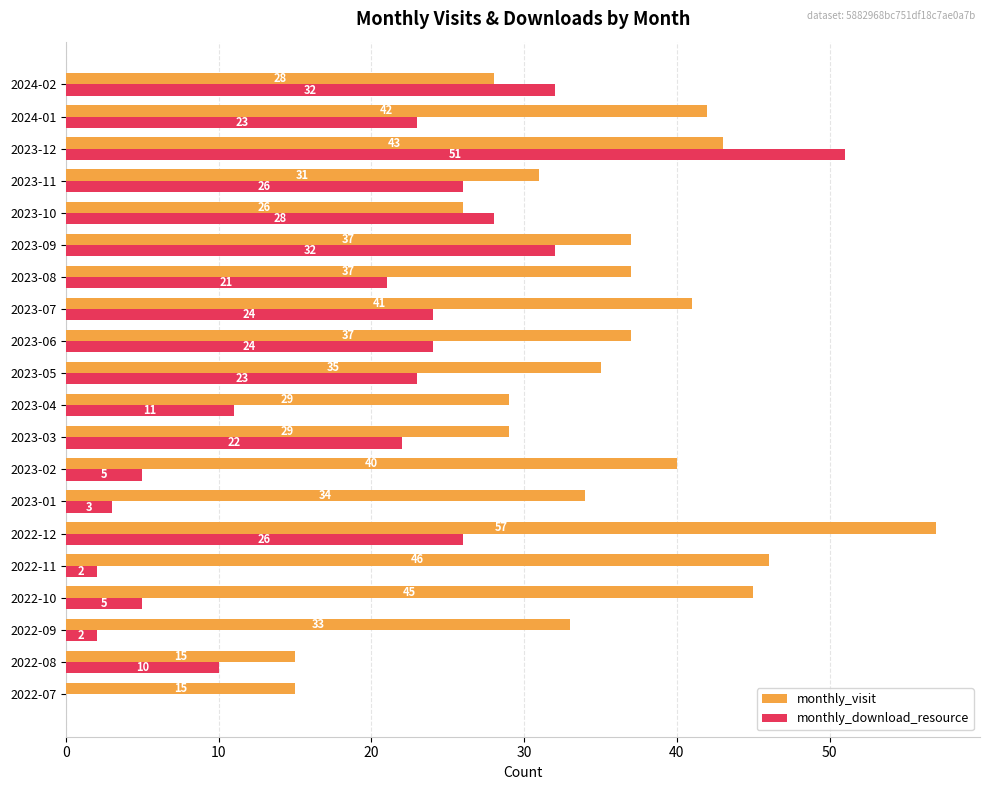

At which label is monthly_visit closest to 36?

2023-05